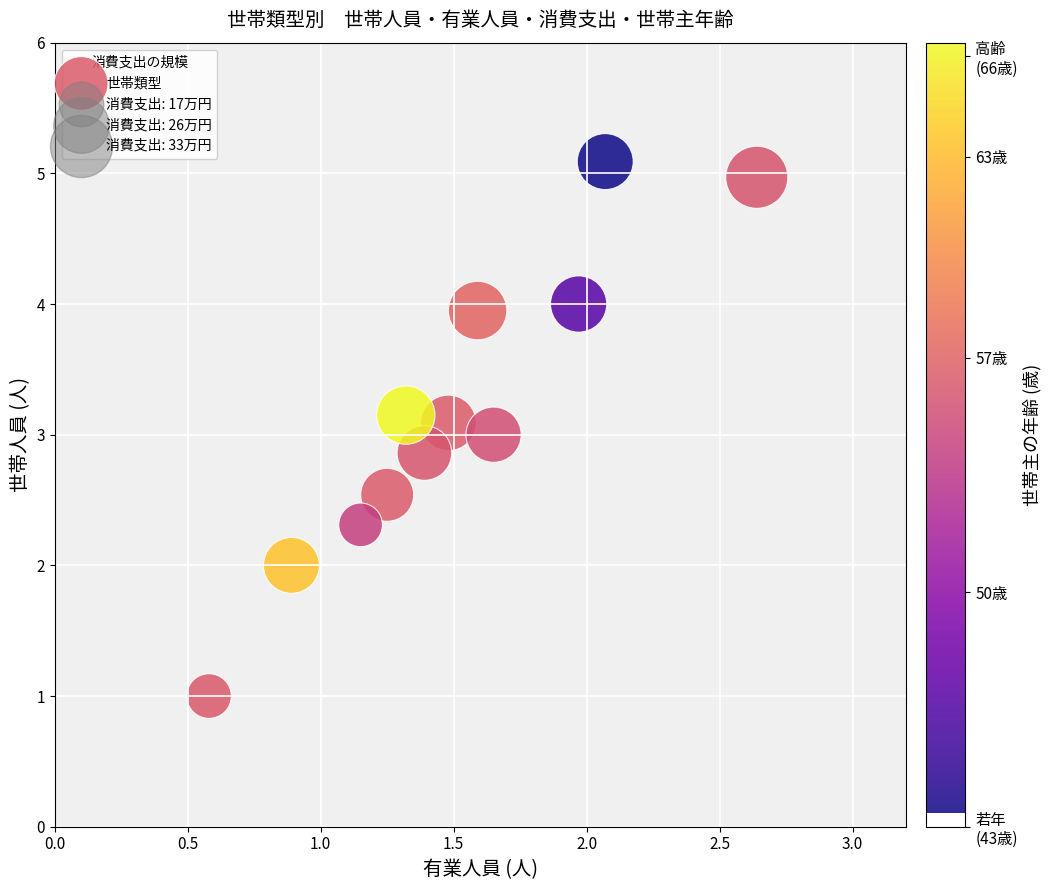

What is the average X value?

1.5